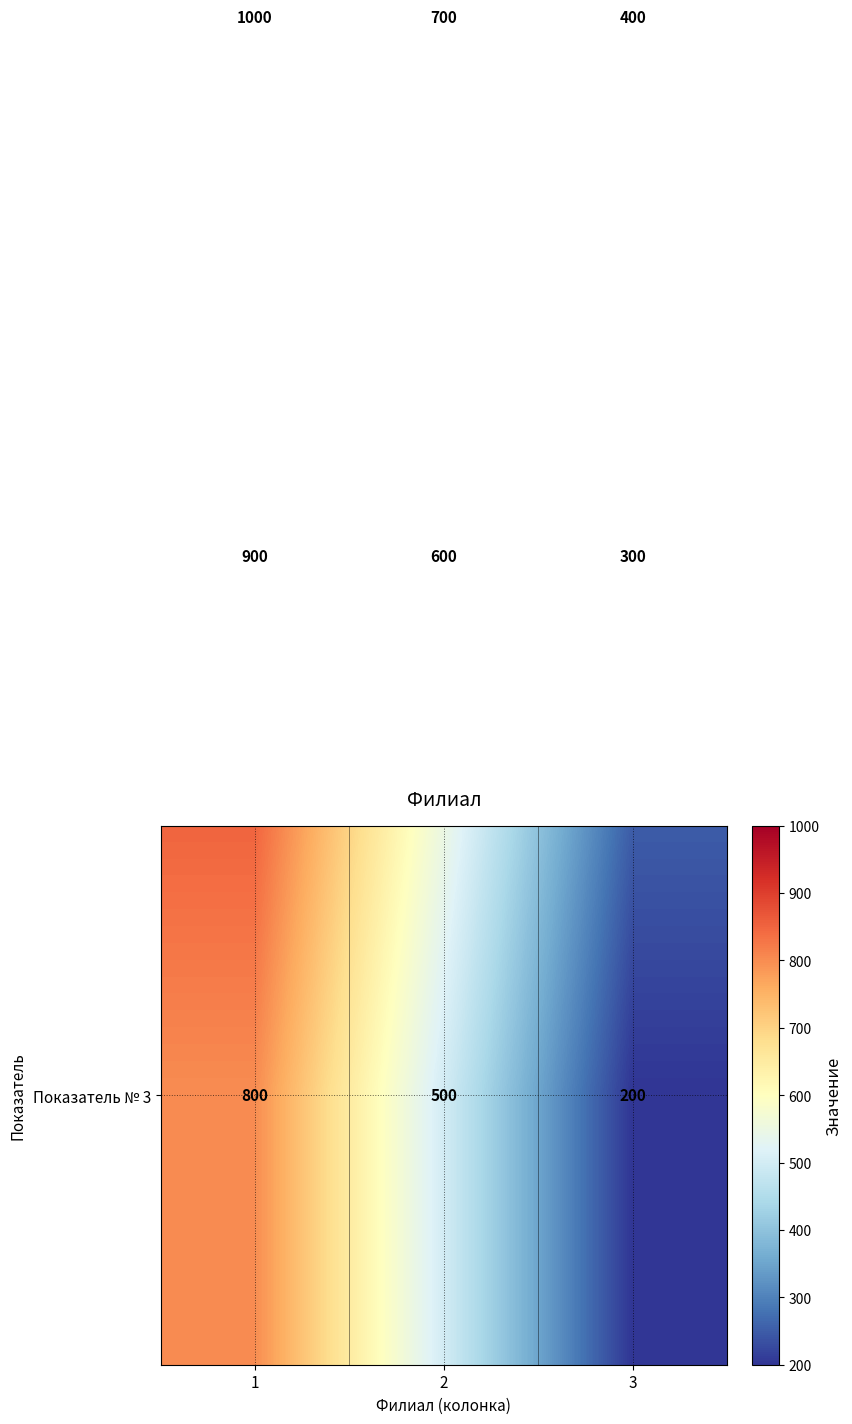

What is the total value across all series at 3?

900